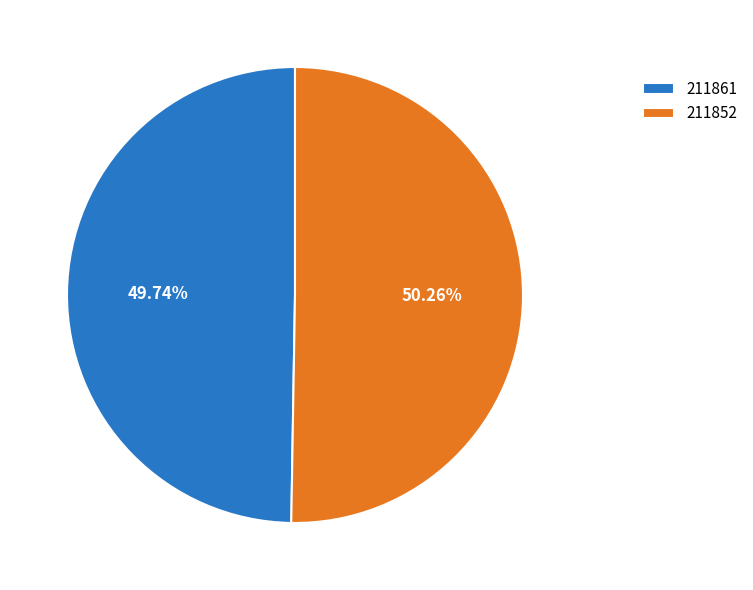

Which category accounts for the majority?

211852